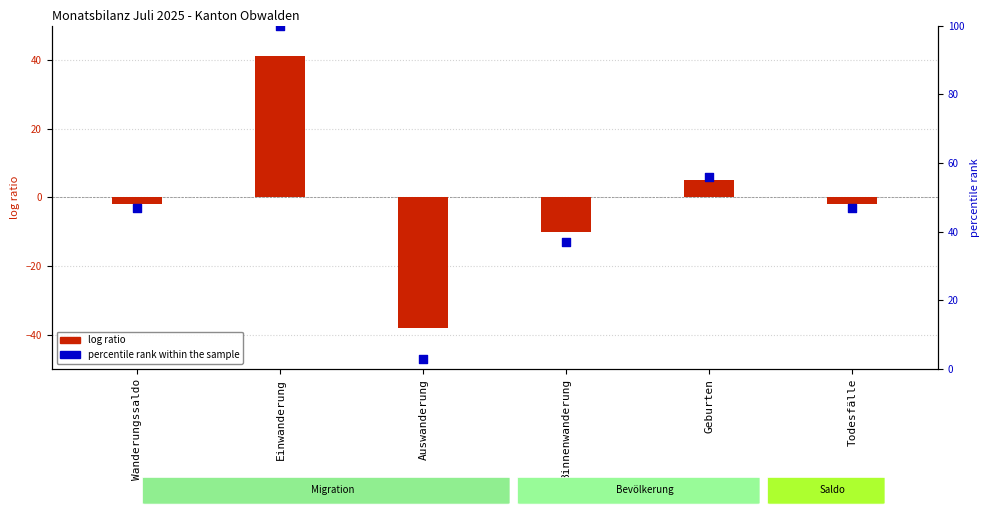

Which series has the widest spread of Y values?

percentile rank within the sample